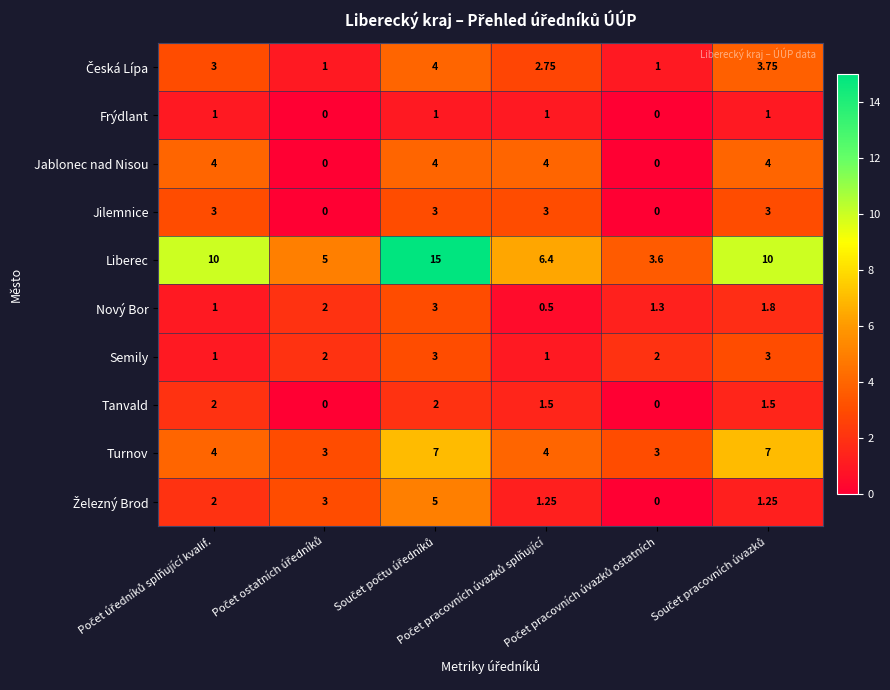

Count the number of categories in the chart.

6